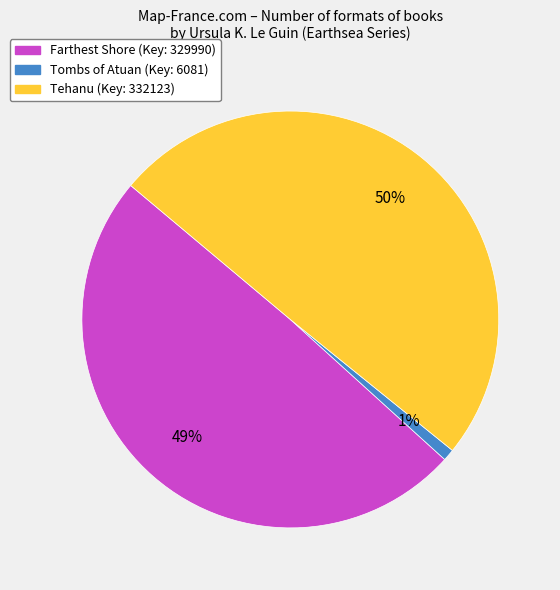

Do Tehanu and Farthest Shore together represent more than half of the pie?

Yes